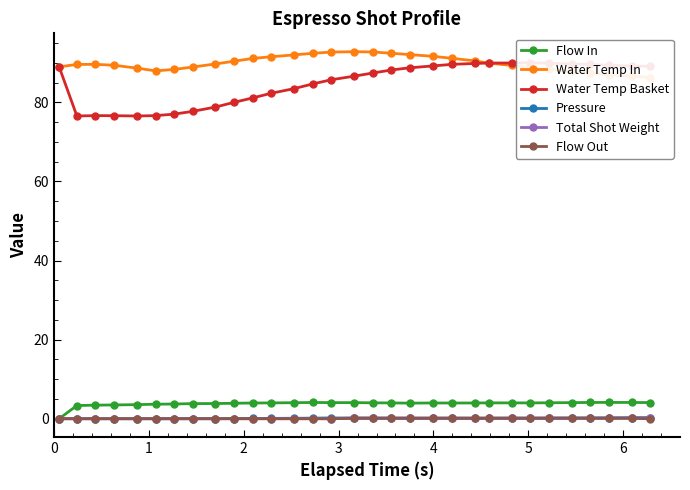

Is it true that Pressure equals 0.2 at 0?

False